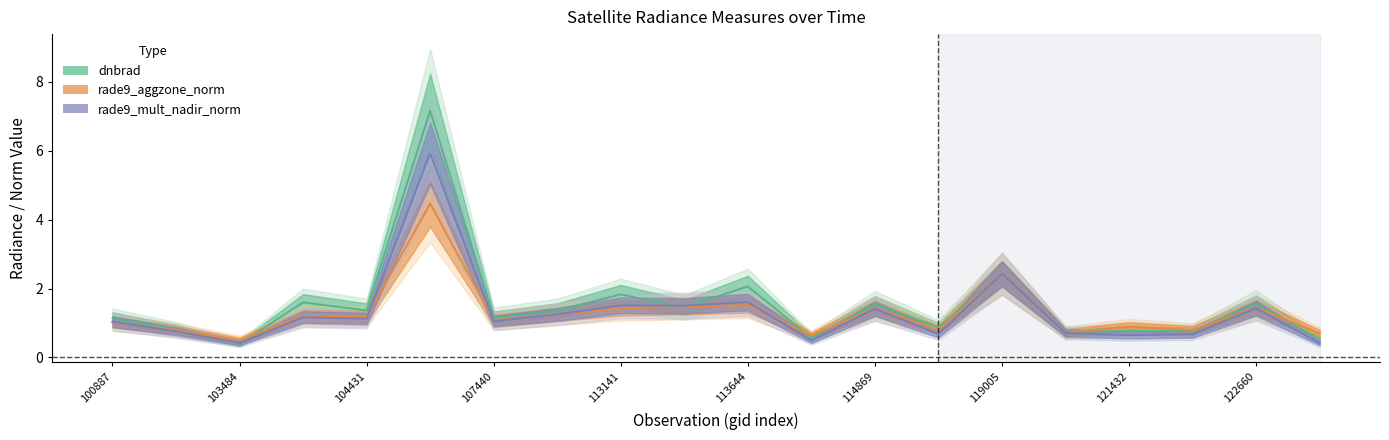

Which series has the largest total across all categories?

dnbrad